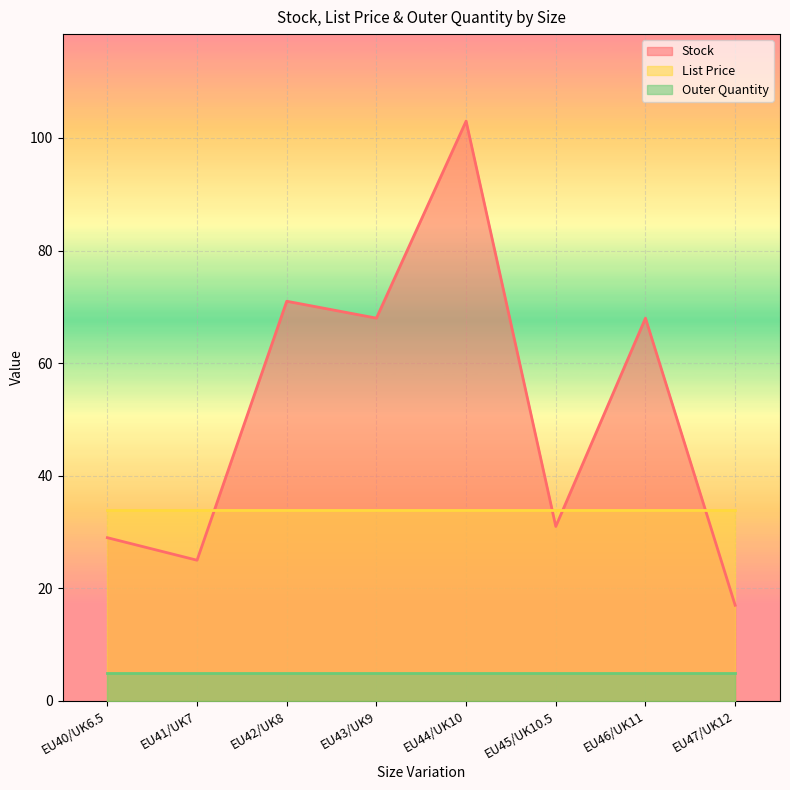

The Stock series shows 68.0 at EU46/UK11. True or false?

True